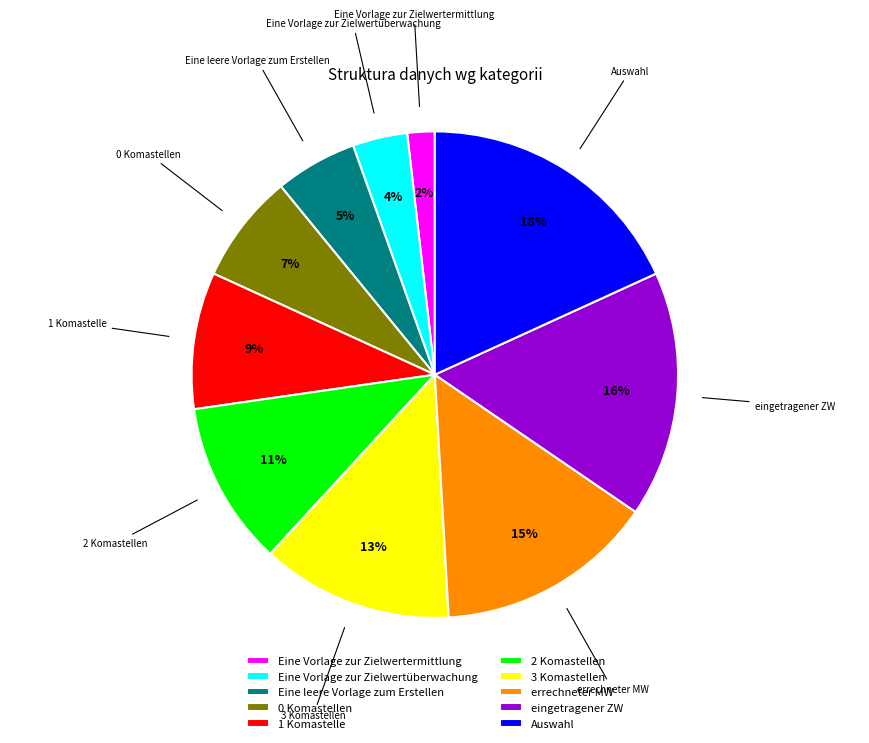

Combined, do eingetragener ZW and Eine Vorlage zur Zielwertüberwachung account for over 50%?

No